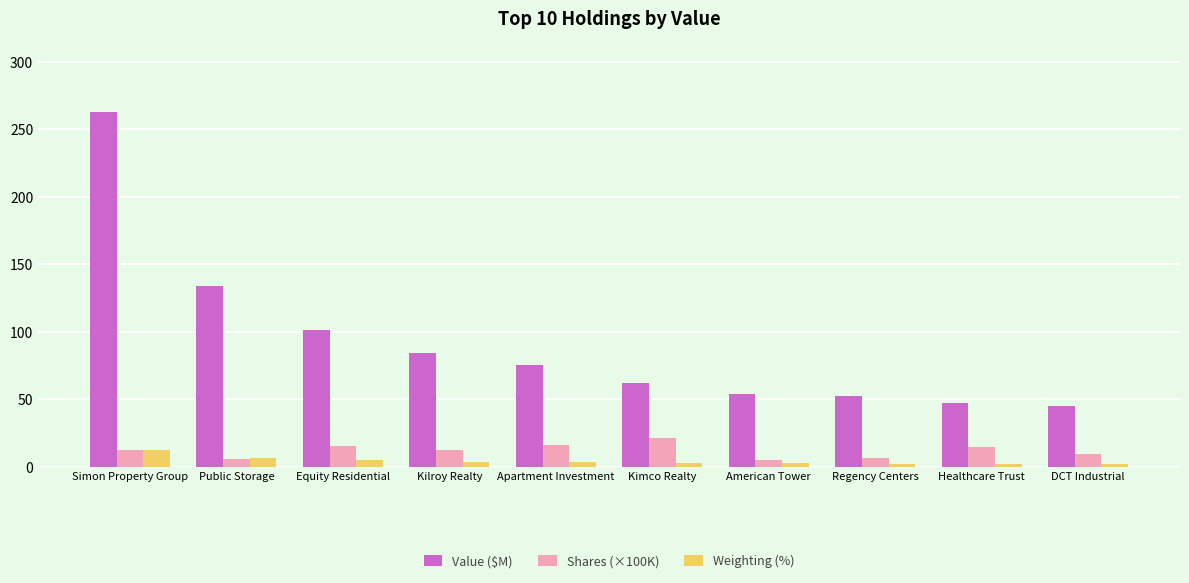

Is it true that Weighting (%) equals 12.3 at Simon Property Group?

True